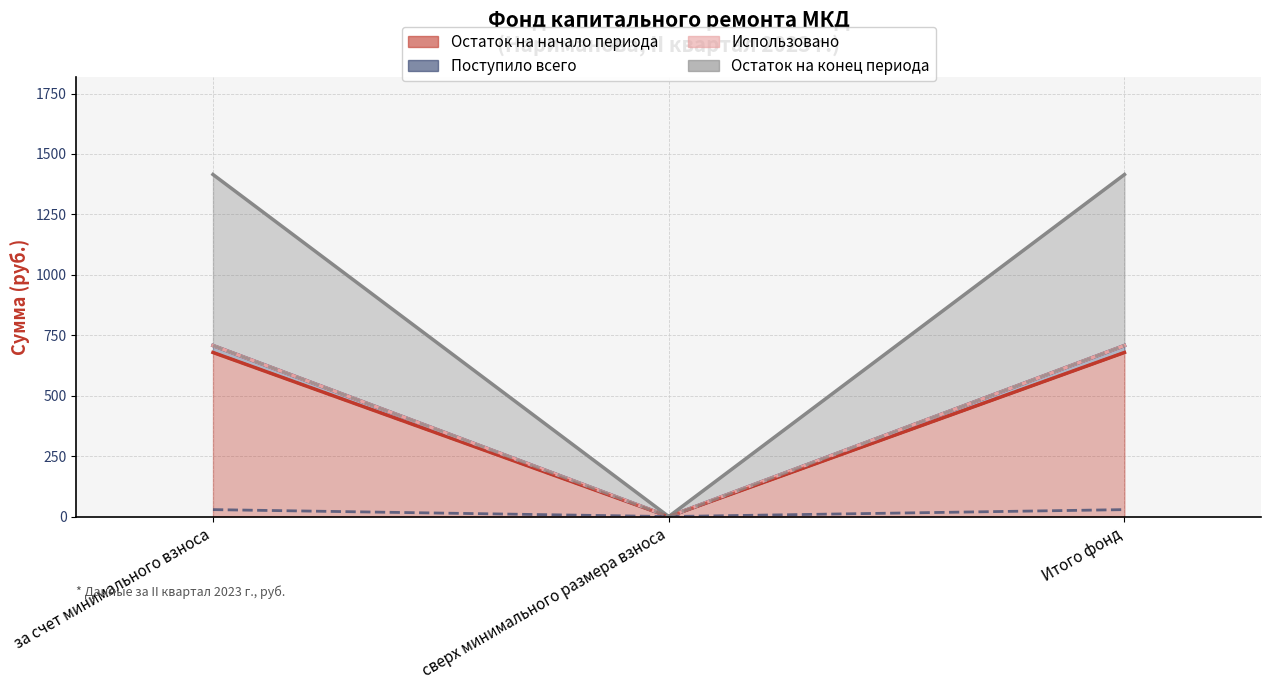

Does the chart have visible grid lines?

Yes